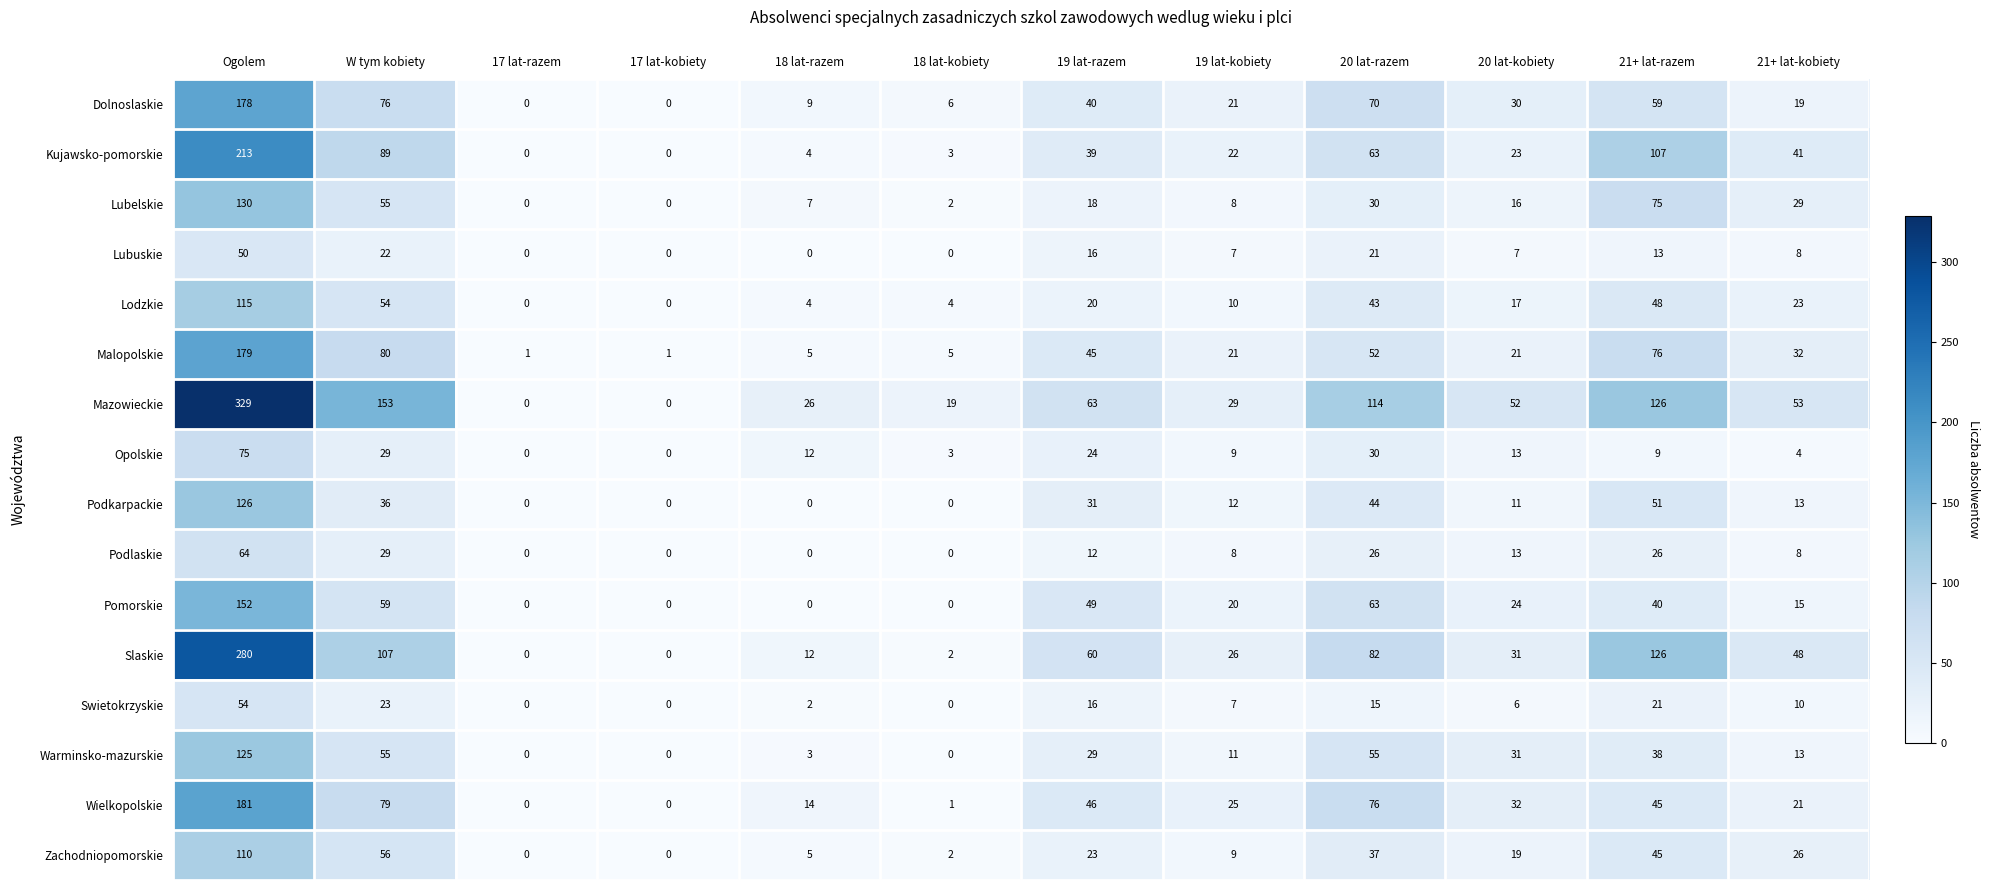

At which category is the sum across all series the highest?

Ogolem